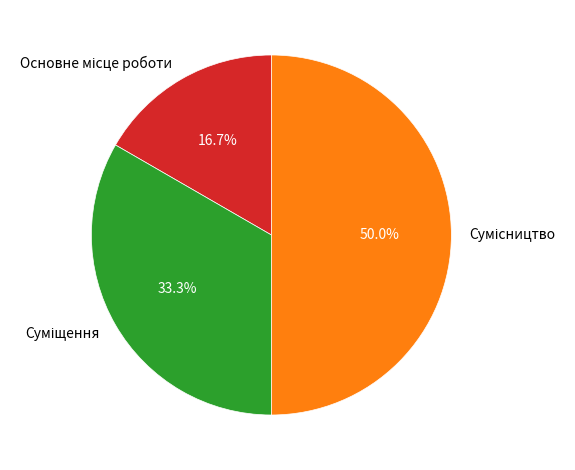

Does Основне місце роботи account for over 50% of the chart?

No